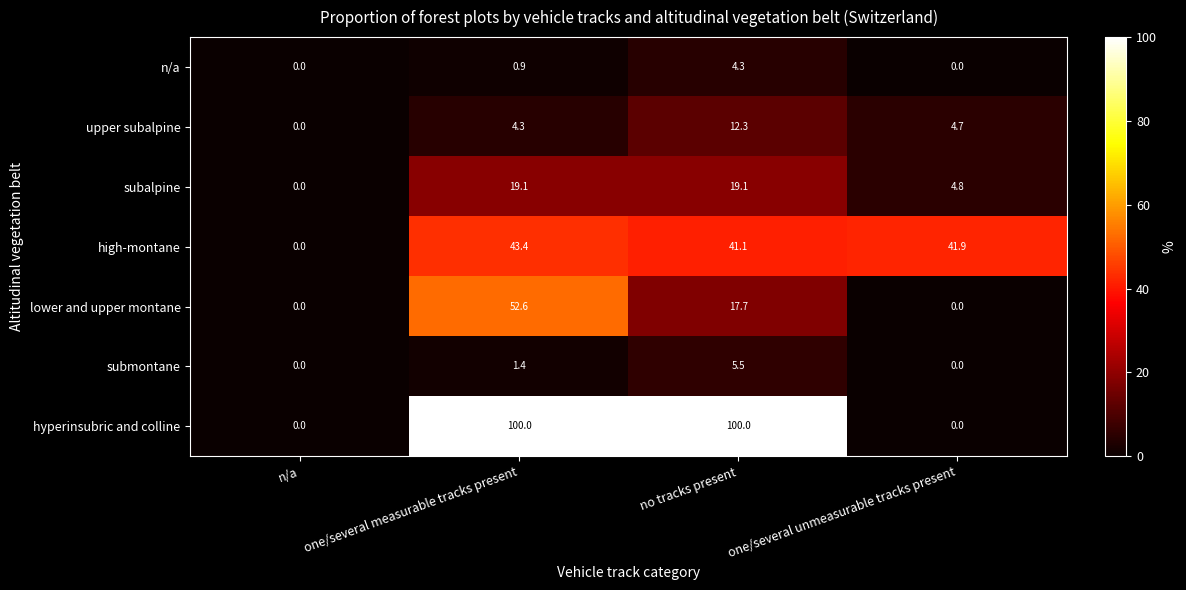

Where is high-montane nearest to the value 21?

no tracks present